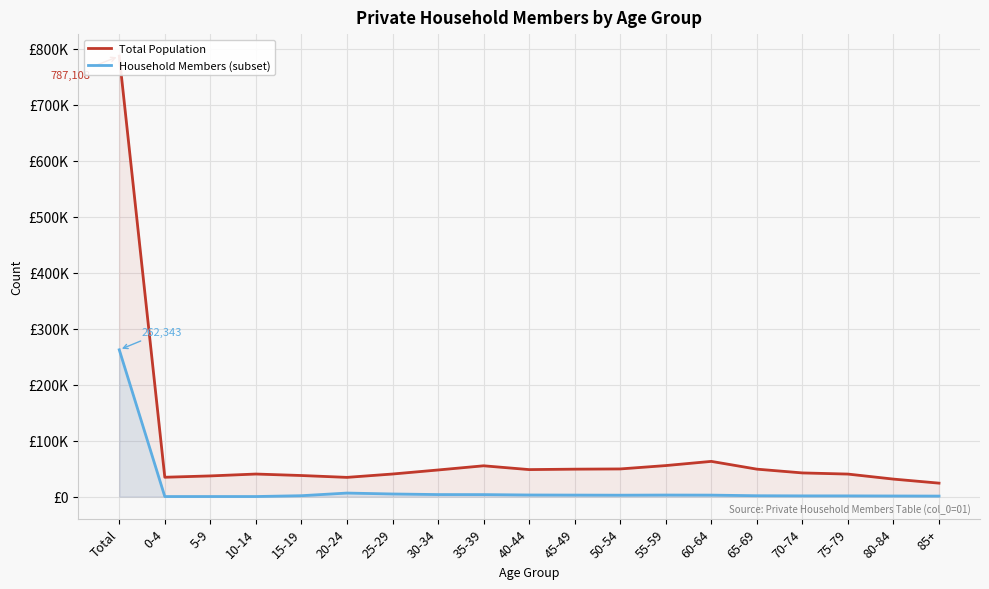

True or false: Total Population and Household Members (subset) intersect in this chart.

False